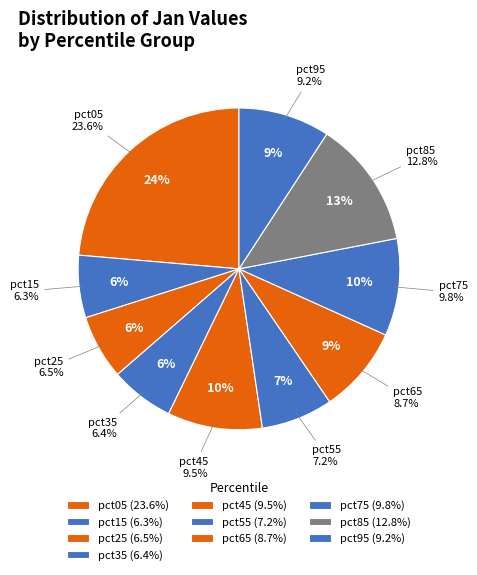

Rank the categories by value from highest to lowest.

pct05, pct85, pct75, pct45, pct95, pct65, pct55, pct25, pct35, pct15